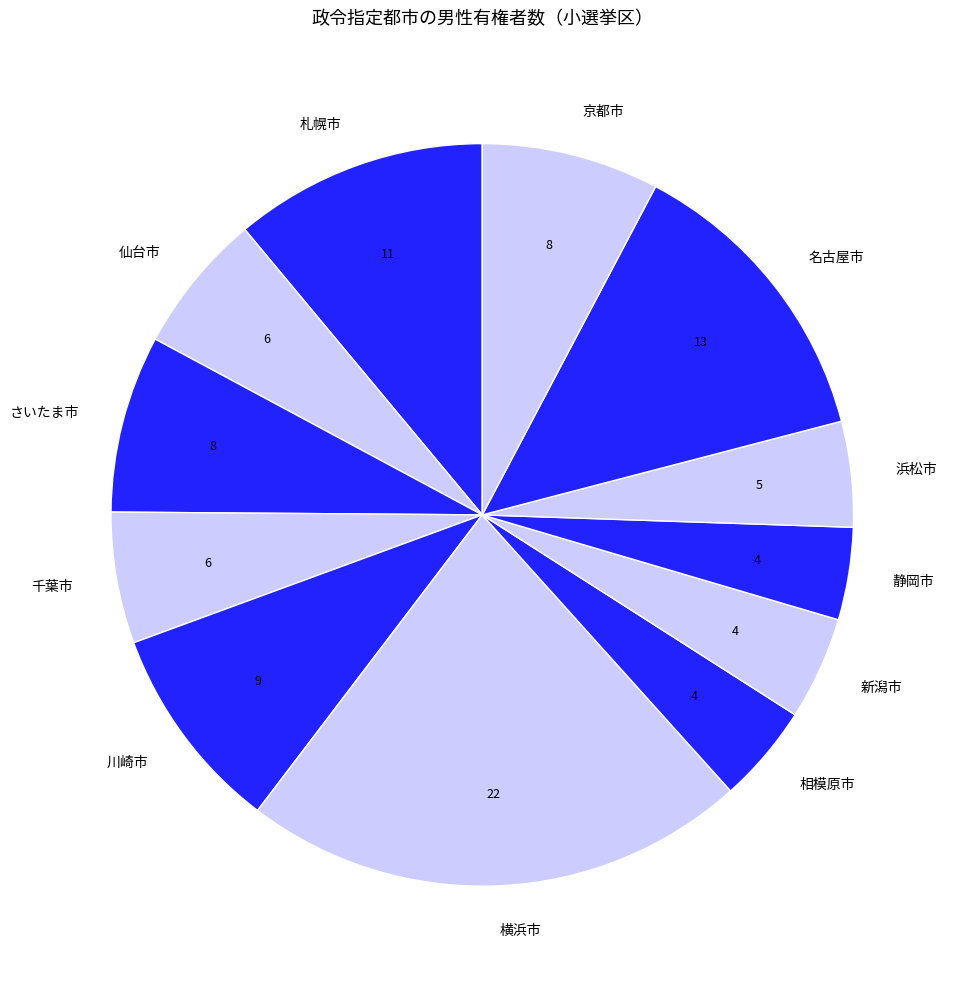

Approximately how many times larger is the value at さいたま市 compared to 京都市?

1.0